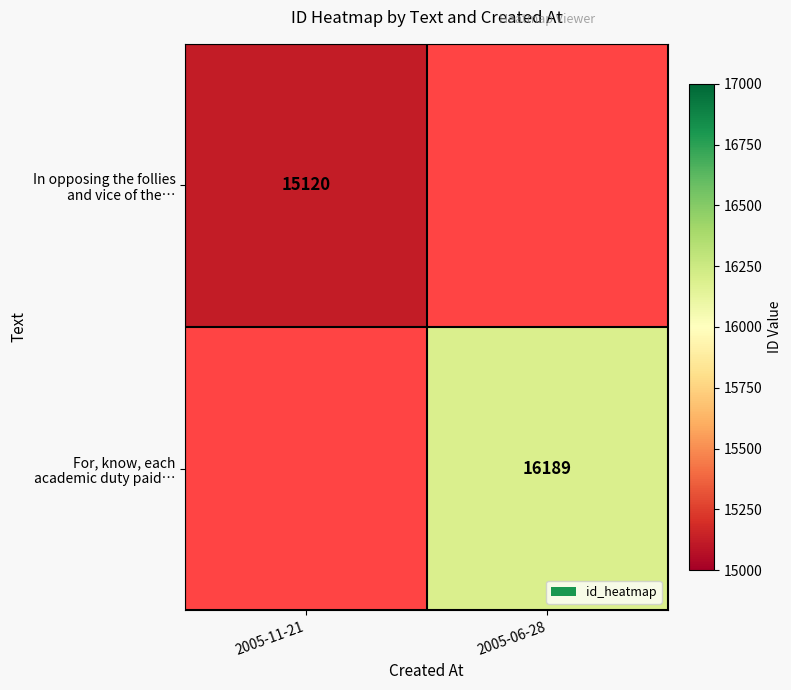

Read the In opposing the follies and vice of the… value at 2005-11-21.

15120.0